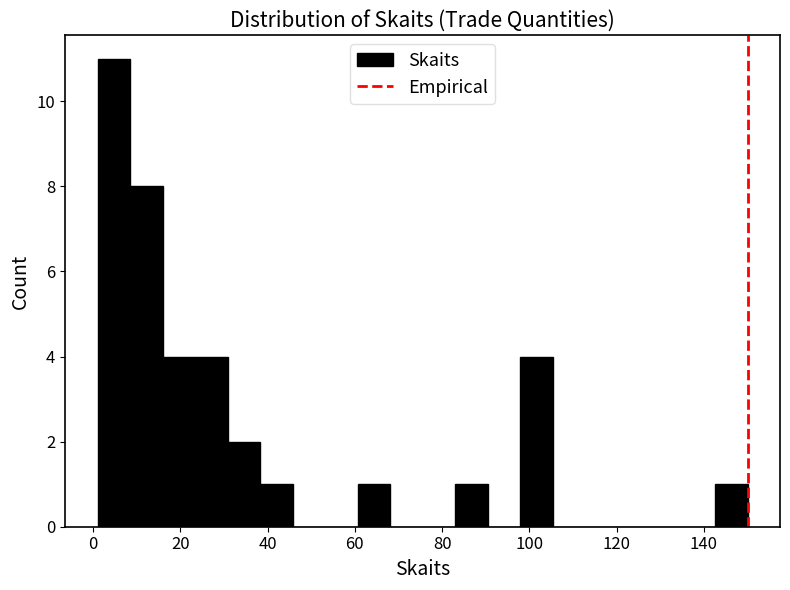

Read against the x-axis, roughly where is the centre of the tallest bar?

4